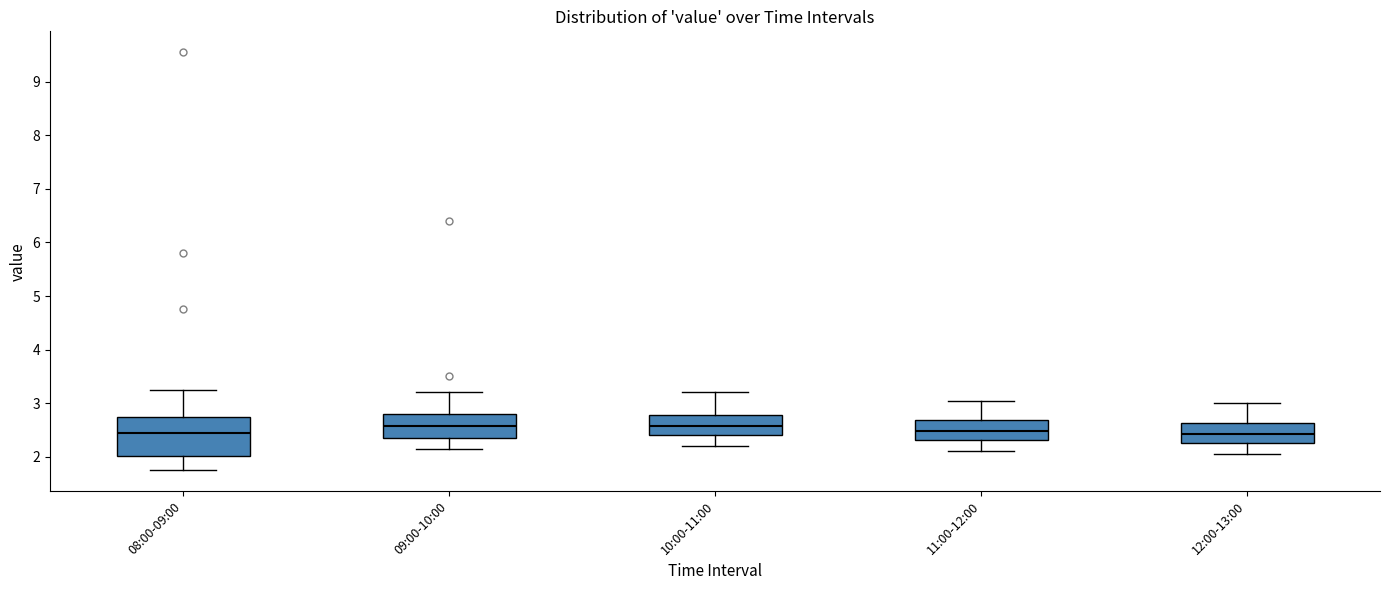

Reading left to right, transcribe this box plot: for each box, give where its median line is, the range the box spans, and where its two whiskers end, as read against the y-axis. The values are not printed on the chart, so give them approximately, as read against the axis.

08:00-09:00: median 2.5, box 2.0 to 2.7, whiskers 1.8 to 3.3
09:00-10:00: median 2.6, box 2.4 to 2.8, whiskers 2.2 to 3.2
10:00-11:00: median 2.6, box 2.4 to 2.8, whiskers 2.2 to 3.2
11:00-12:00: median 2.5, box 2.3 to 2.7, whiskers 2.1 to 3.1
12:00-13:00: median 2.4, box 2.3 to 2.6, whiskers 2.1 to 3.0